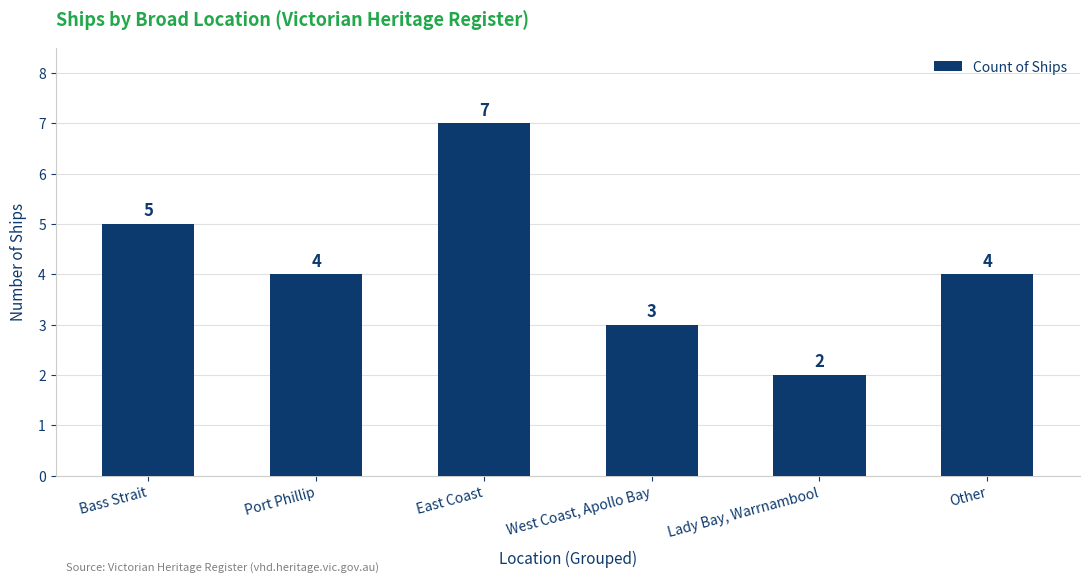

What is the label of the 2nd bar from the right?

Lady Bay, Warrnambool